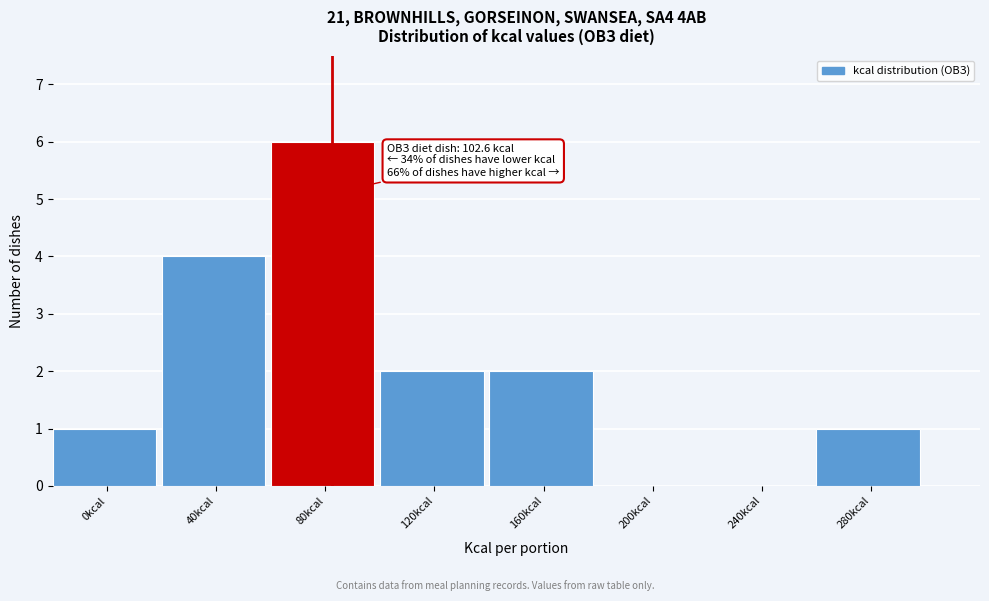

Reading right to left, what are all the values shown in this chart?

280kcal=1	240kcal=0	200kcal=0	160kcal=2	120kcal=2	80kcal=6	40kcal=4	0kcal=1